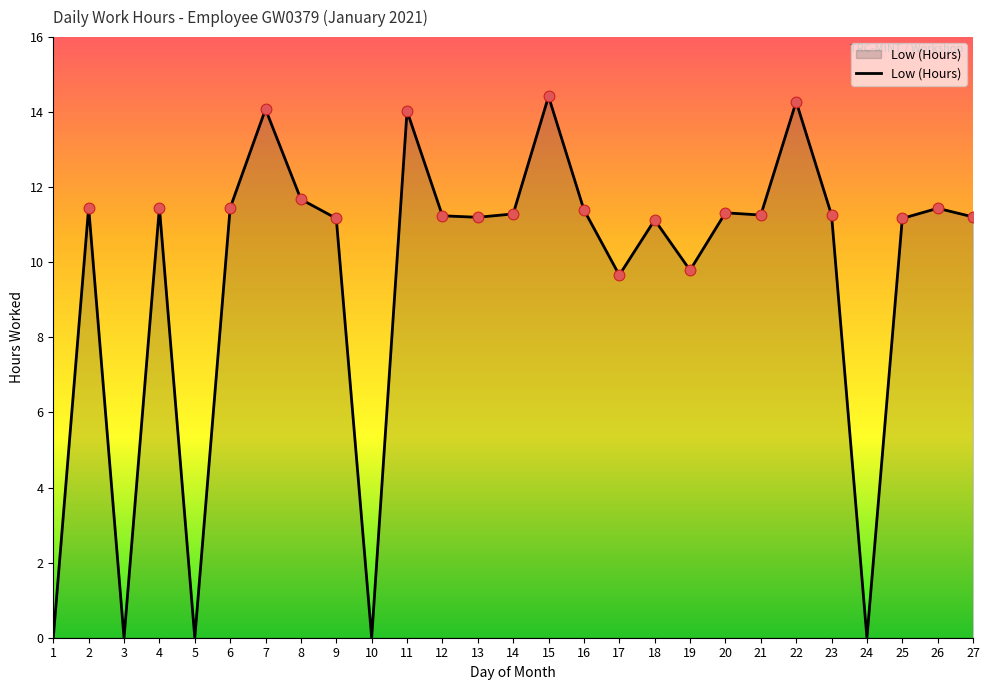

What is the change in value from 2 to 9?

-0.3